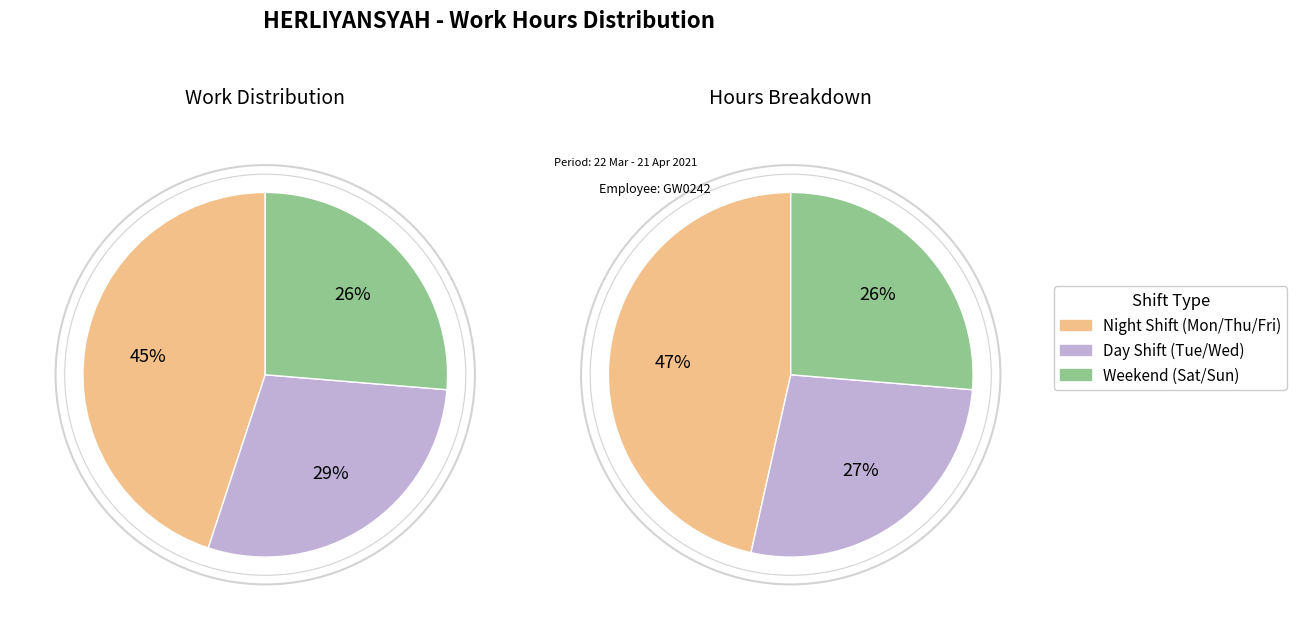

What is the total percentage of Thu and Mon?

29.4%